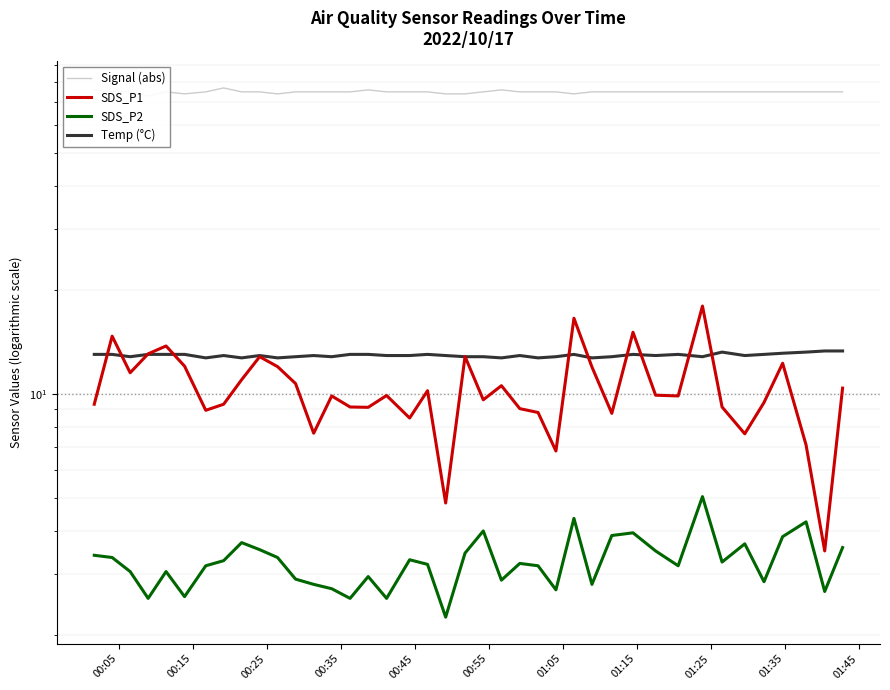

How many data points in SDS_P1 are less than 9?

10